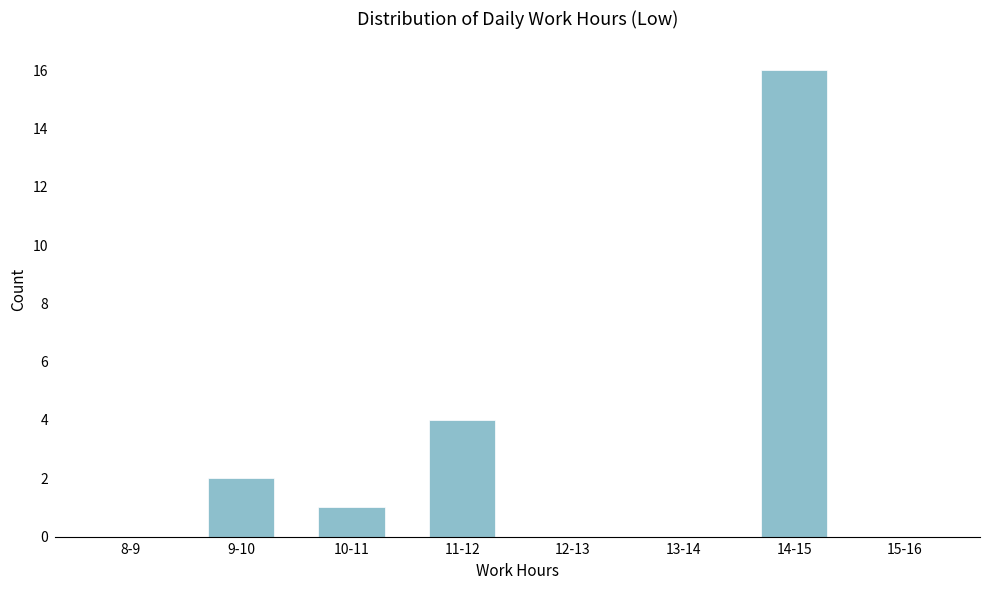

Reading right to left, extract all data points from this chart.

15-16=0	14-15=16	13-14=0	12-13=0	11-12=4	10-11=1	9-10=2	8-9=0